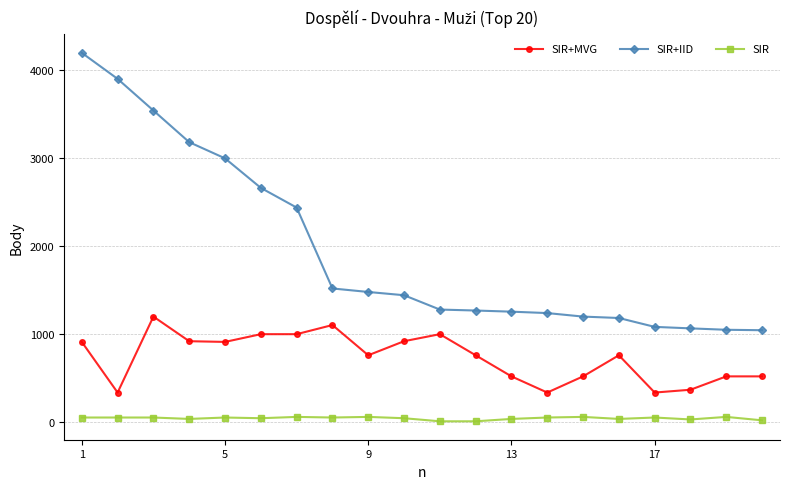

What is the average value of the SIR+MVG series?

735